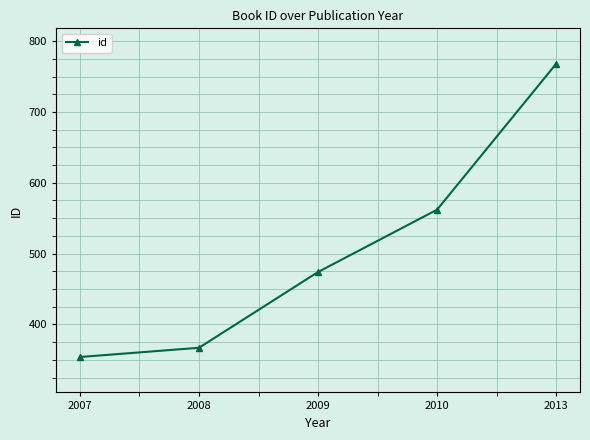

True or false: the data has more than 0 interior local peaks.

False